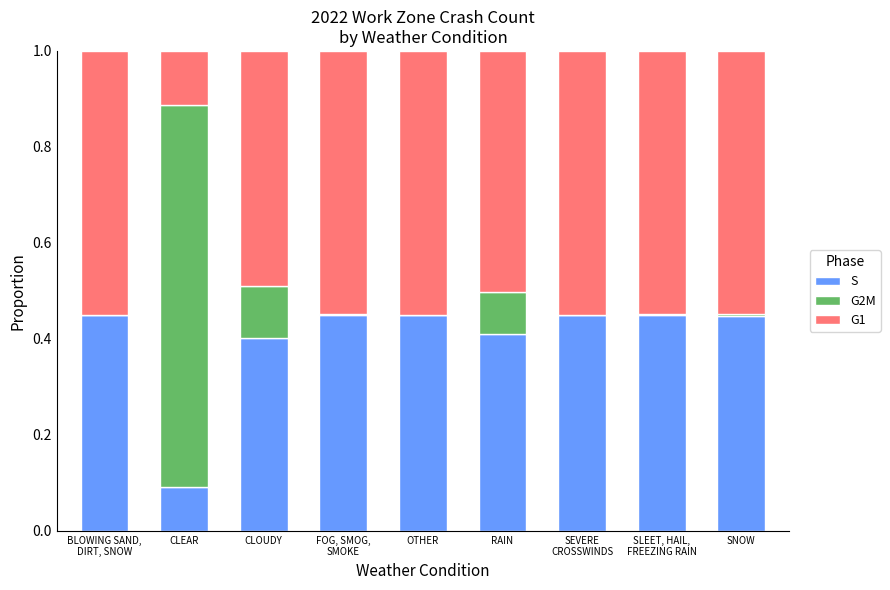

What is the total value across all series at RAIN?

1.0